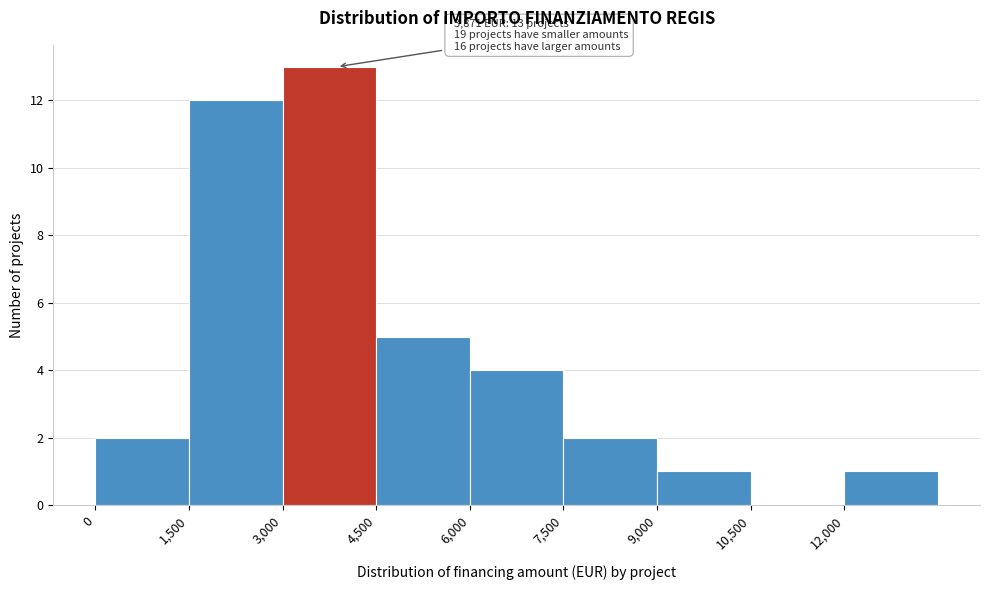

Over which range of the x-axis is the bar tallest?

3000 to 4500